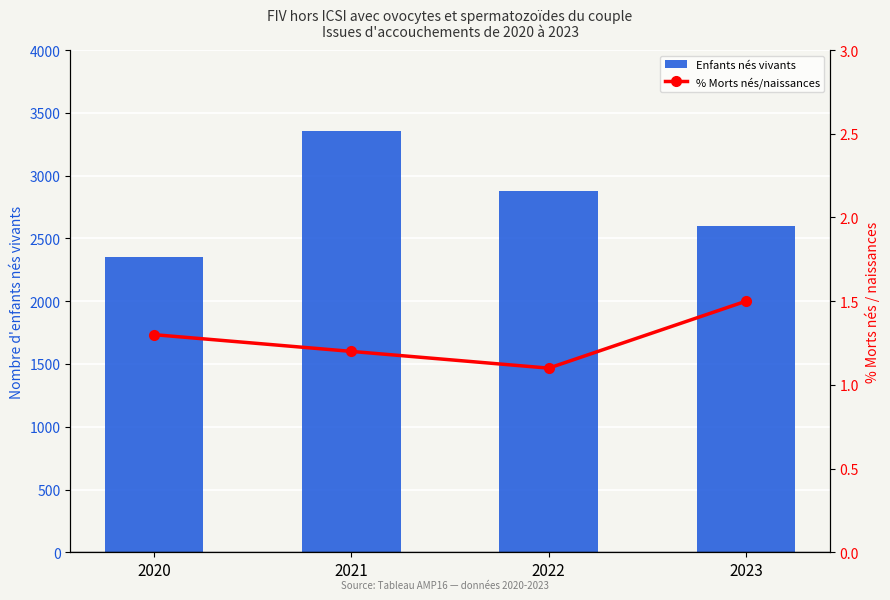

Rank the series by their maximum value, from highest to lowest.

Enfants nés vivants, % Morts nés/naissances